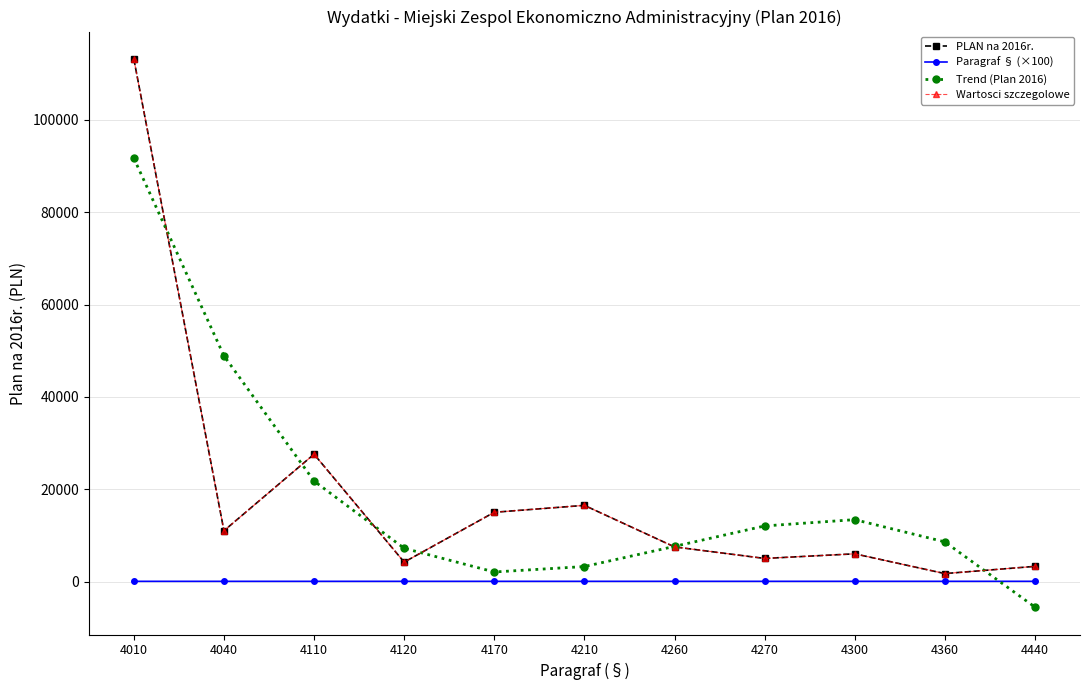

Does the chart display data point markers on the line(s)?

Yes